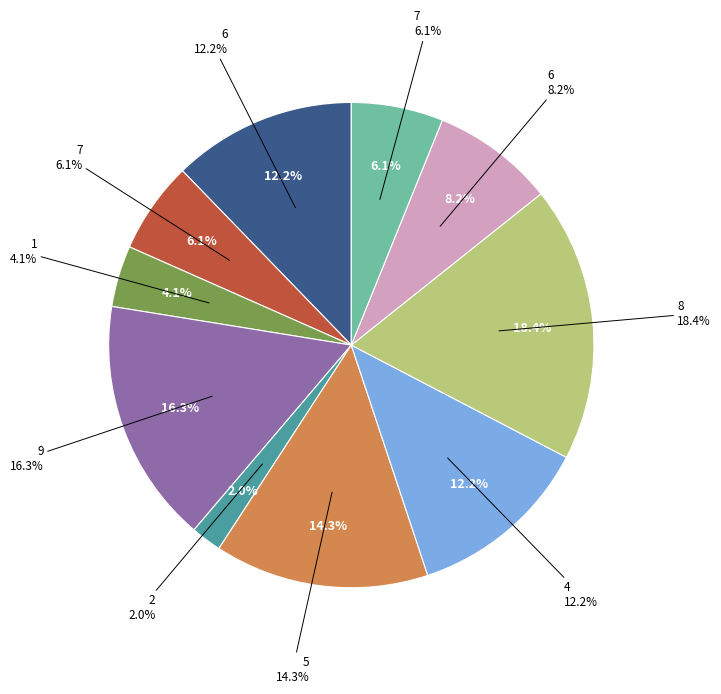

To the nearest percent, what is the combined percentage of 1 and 6?

16%